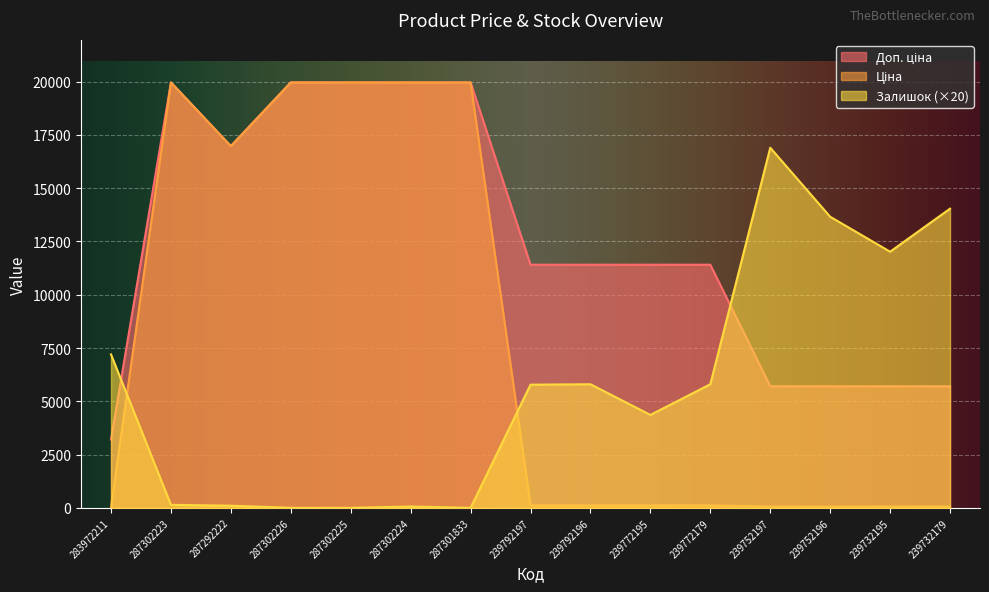

What is the average value of the Ціна series?

7834.3